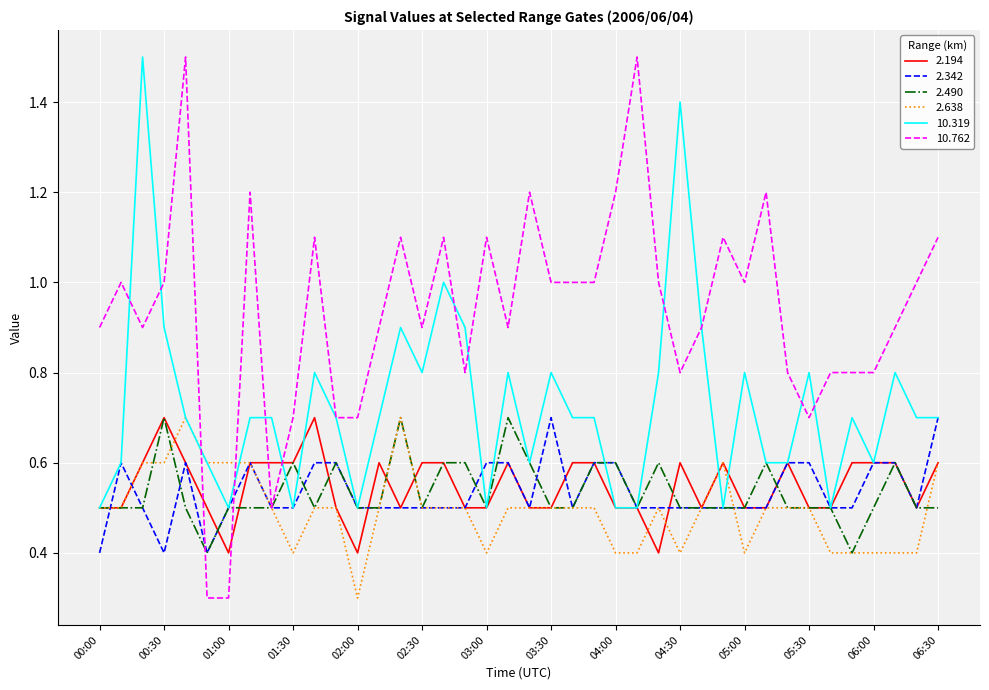

After their last crossing, which series has the higher values: 10.762 or 2.194?

10.762